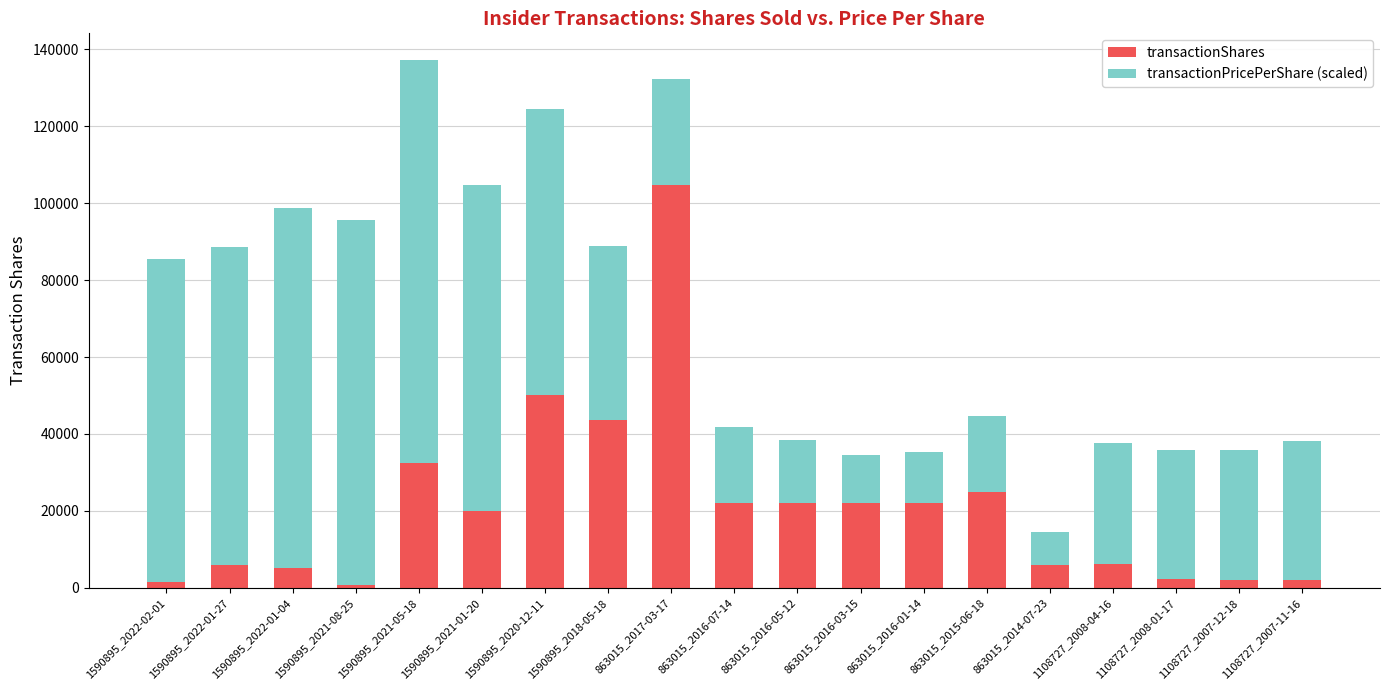

How many bars are there in total?

19